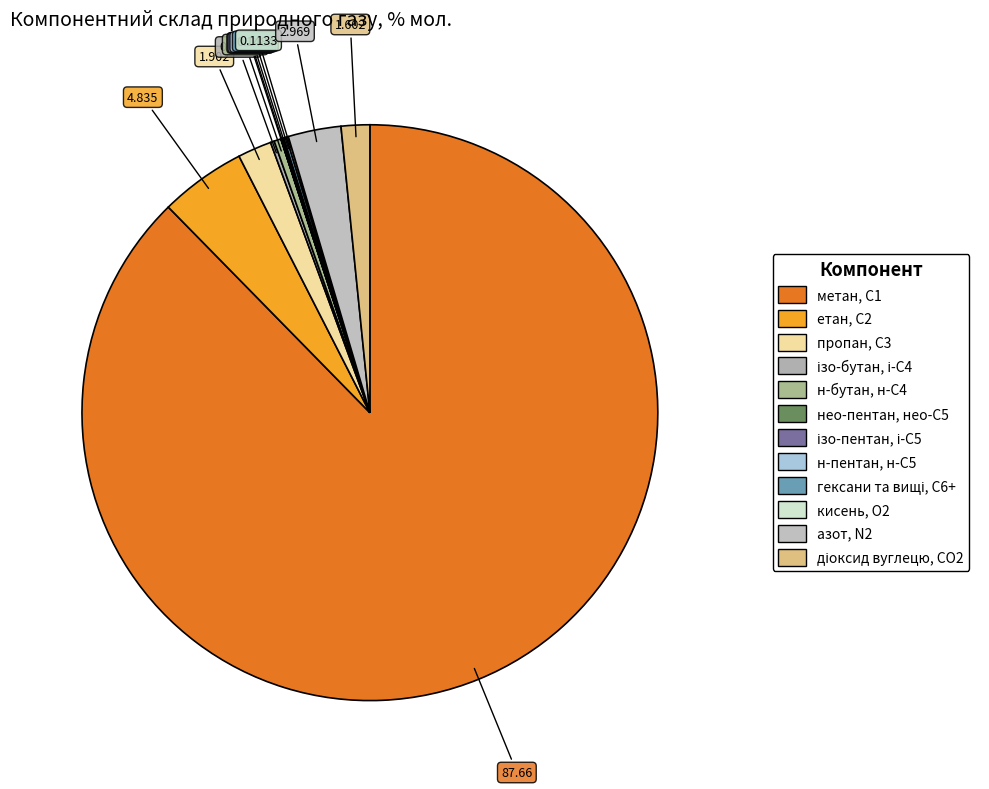

Which category has the smallest portion of the pie?

нео-пентан, нео-С5